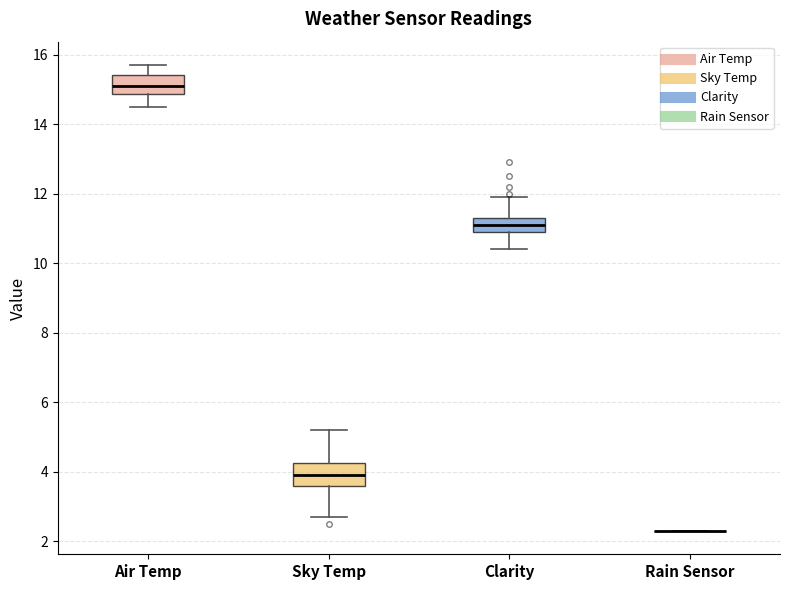

Reading left to right, transcribe this box plot: for each box, give where its median line is, the range the box spans, and where its two whiskers end, as read against the y-axis. The values are not printed on the chart, so give them approximately, as read against the axis.

Air Temp: median 15.2, box 14.8 to 15.4, whiskers 14.6 to 15.8
Sky Temp: median 4.0, box 3.6 to 4.2, whiskers 2.8 to 5.2
Clarity: median 11.2, box 11.0 to 11.4, whiskers 10.4 to 12.0
Rain Sensor: box collapsed to a line at 2.4, whiskers 2.4 to 2.4